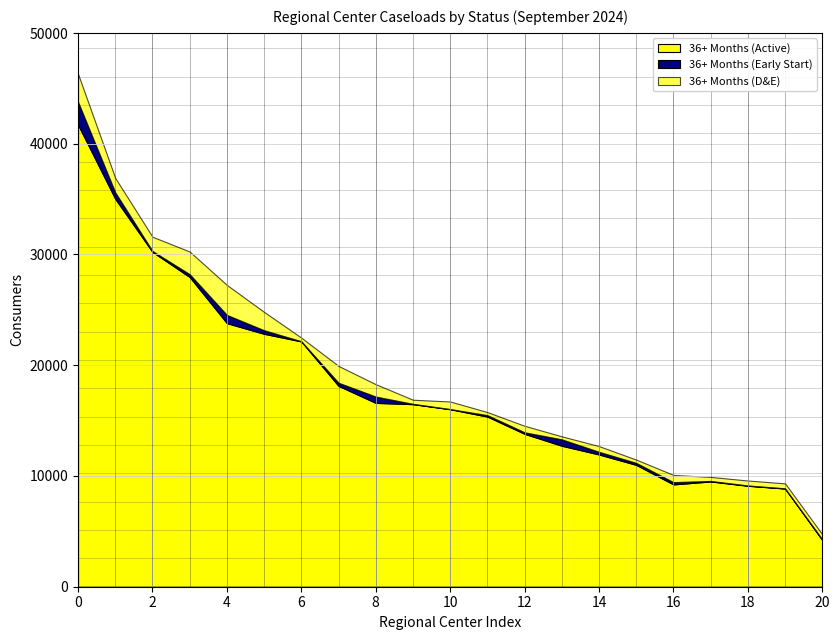

The value of 36+ Months (Active) at 18 is 3552. True or false?

False